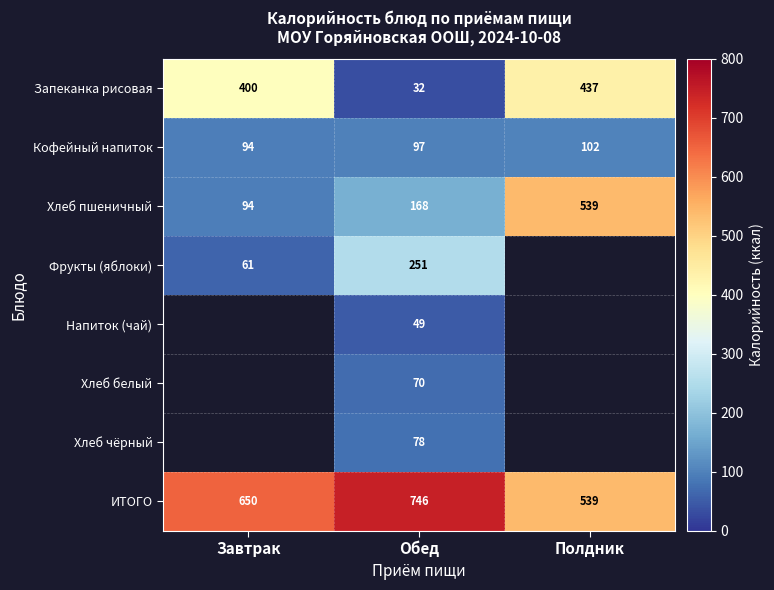

List the labels in order of Хлеб пшеничный value, smallest first.

Завтрак, Обед, Полдник